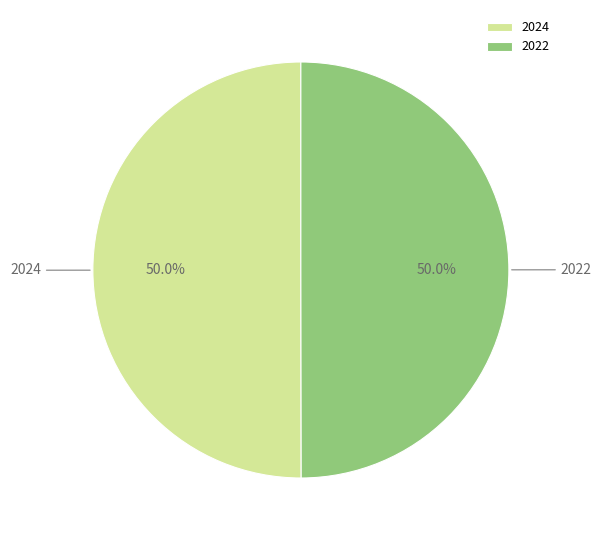

What portion of the pie excludes 2022?

50.0%